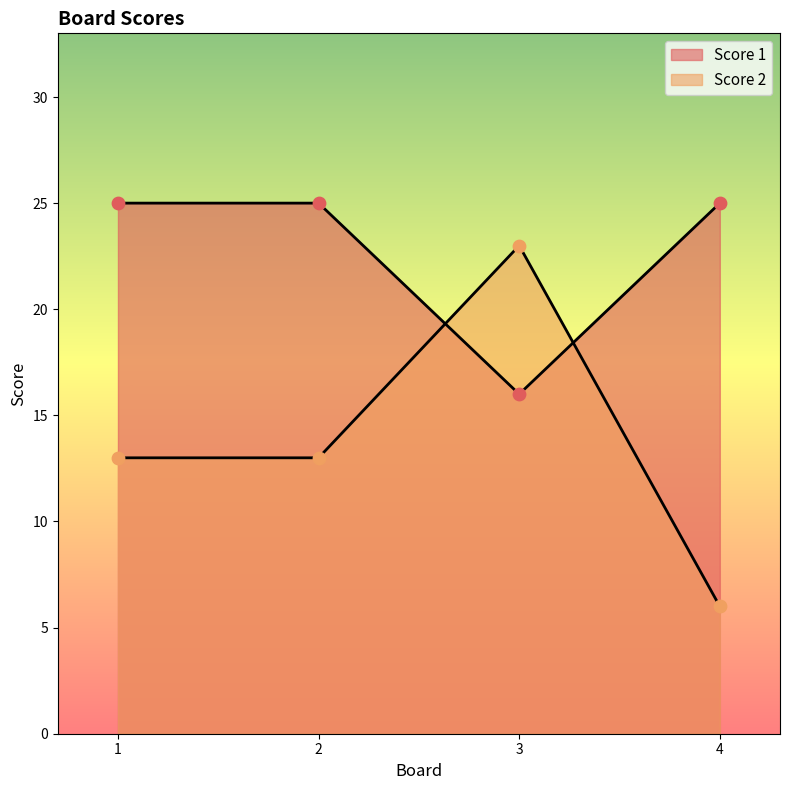

What is the total value across all series at 1?

38